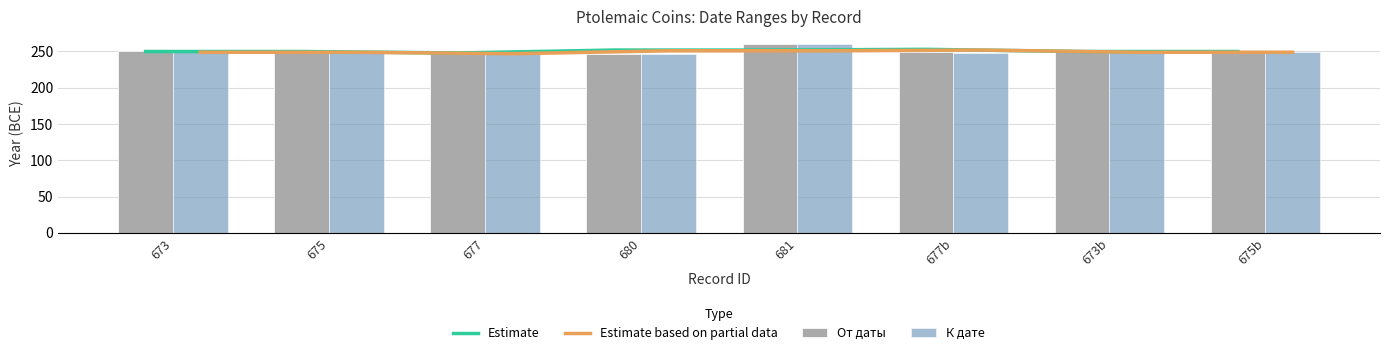

What is the label of the 4th bar from the right?

681